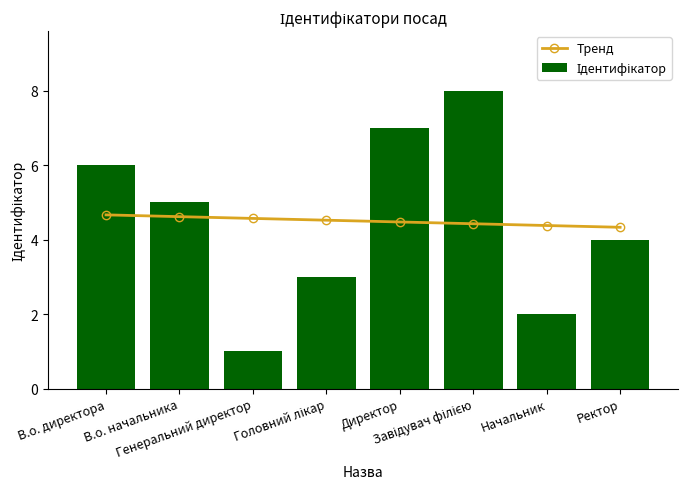

How many data points does each series have?

8